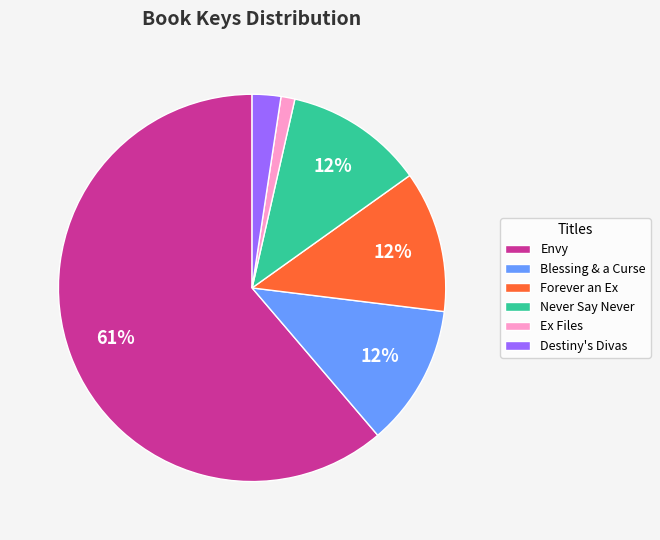

What percentage is the Blessing & a Curse slice, to the nearest percent?

12%